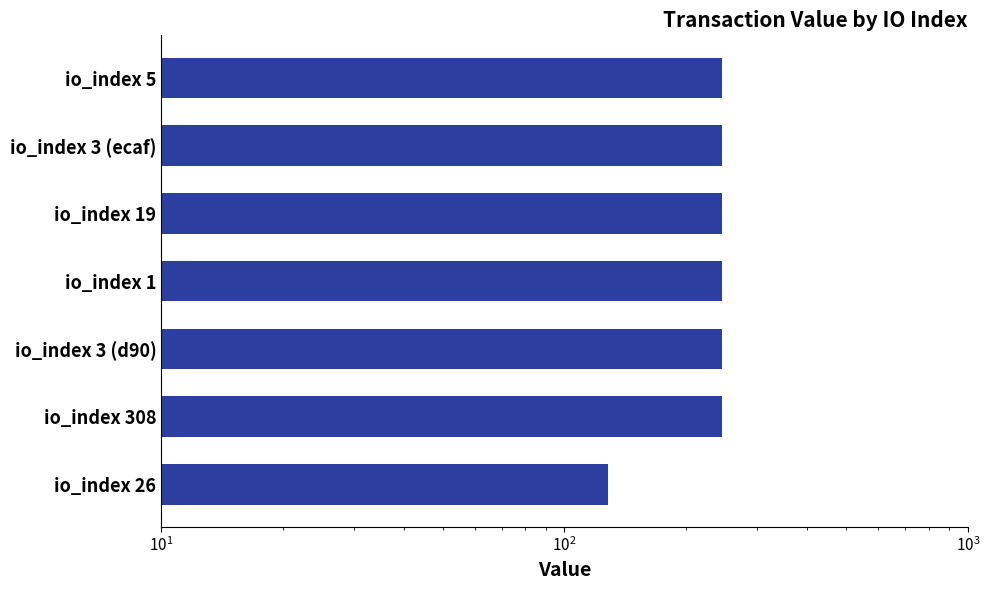

Reading left to right, transcribe all the data shown in this chart.

245.9	245.9	245.9	245.9	245.9	245.8	128.3